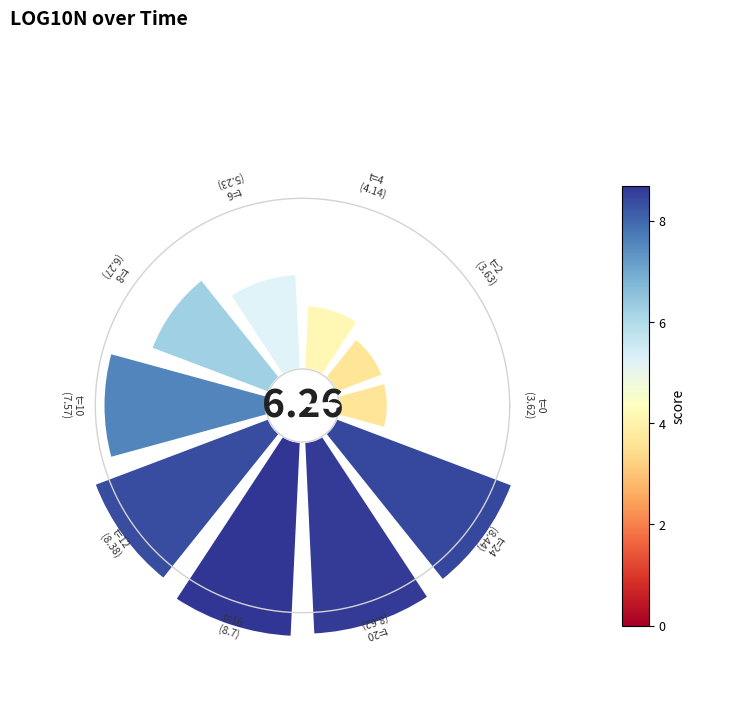

The 0.4 slice represents 1% of the pie. True or false?

False